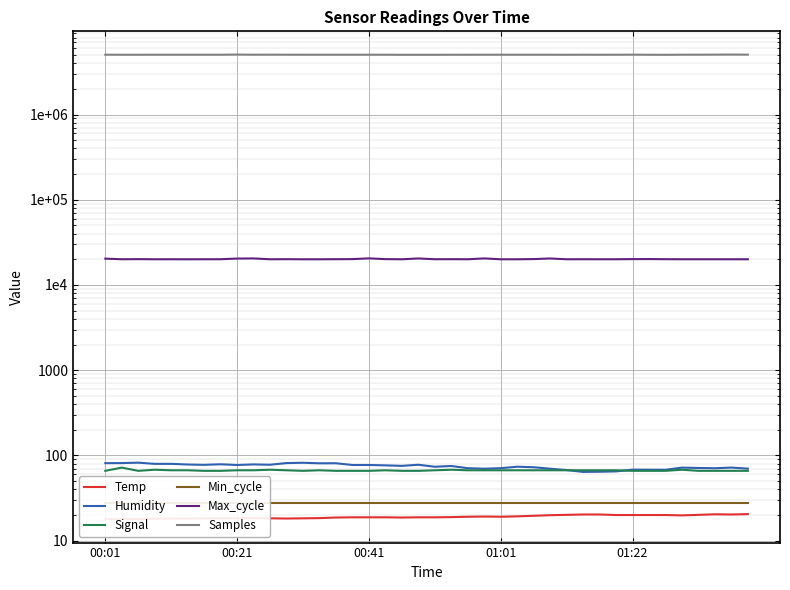

What is the spread (max minus min) of values at 31?

5026988.0